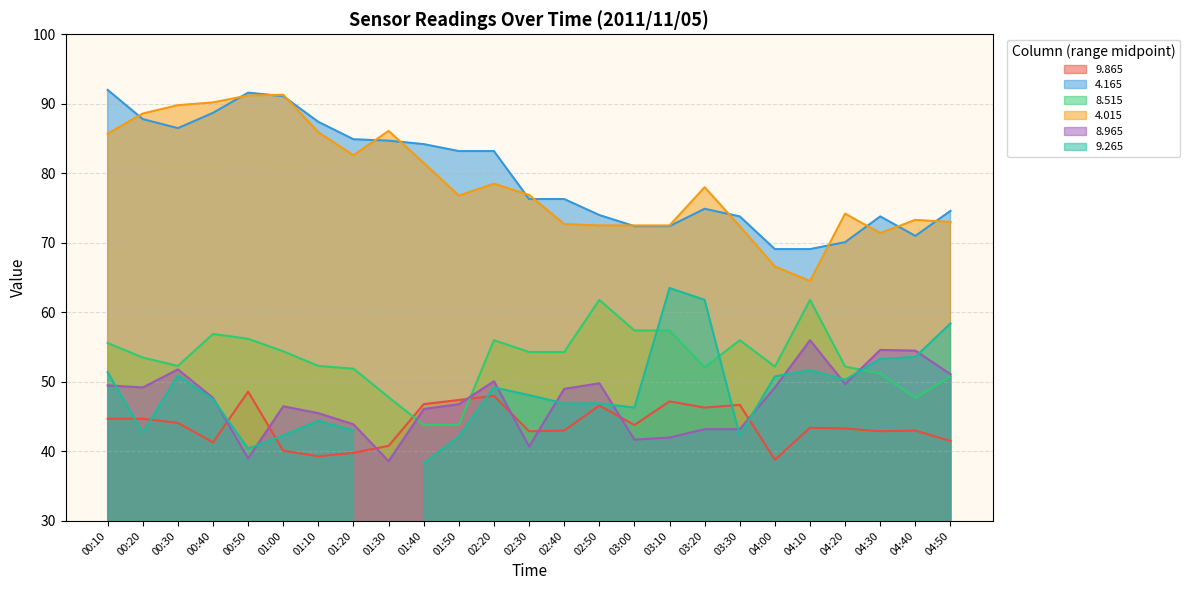

True or false:   4.015 and   8.965 cross at least once.

False